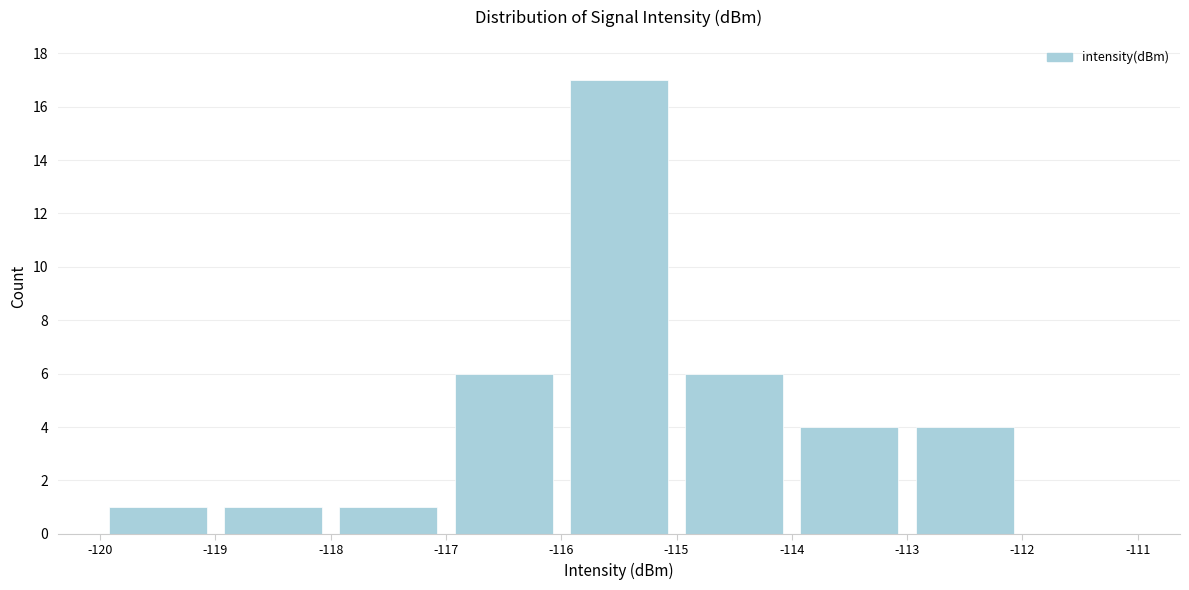

How tall is the bar that spans -114 to -113 on the x-axis? The values are not printed on the chart, so give them approximately, as read against the axis.

4